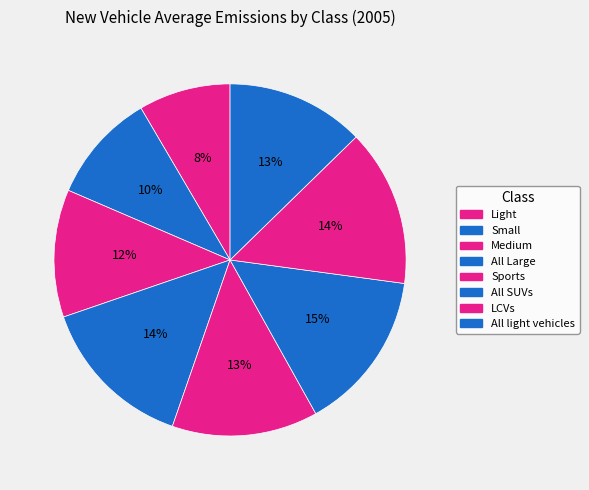

Is the sum of Small and All light vehicles greater than half?

No